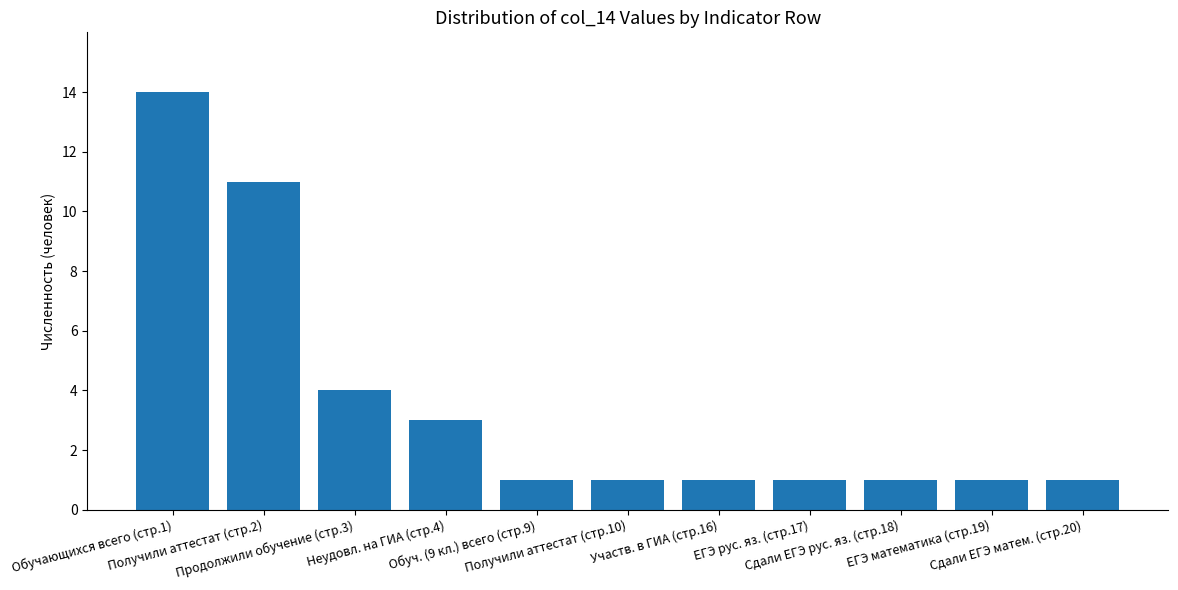

Reading left to right, what are all the values shown in this chart?

14	11	4	3	1	1	1	1	1	1	1